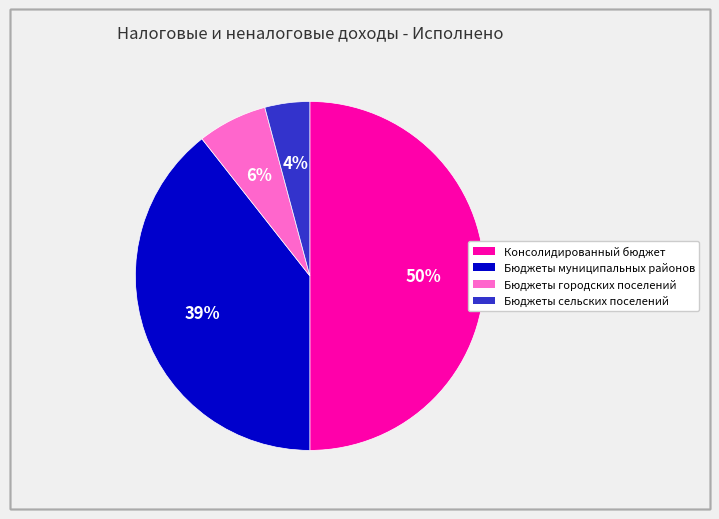

To the nearest percent, what percentage of the pie is Бюджеты сельских поселений?

4%